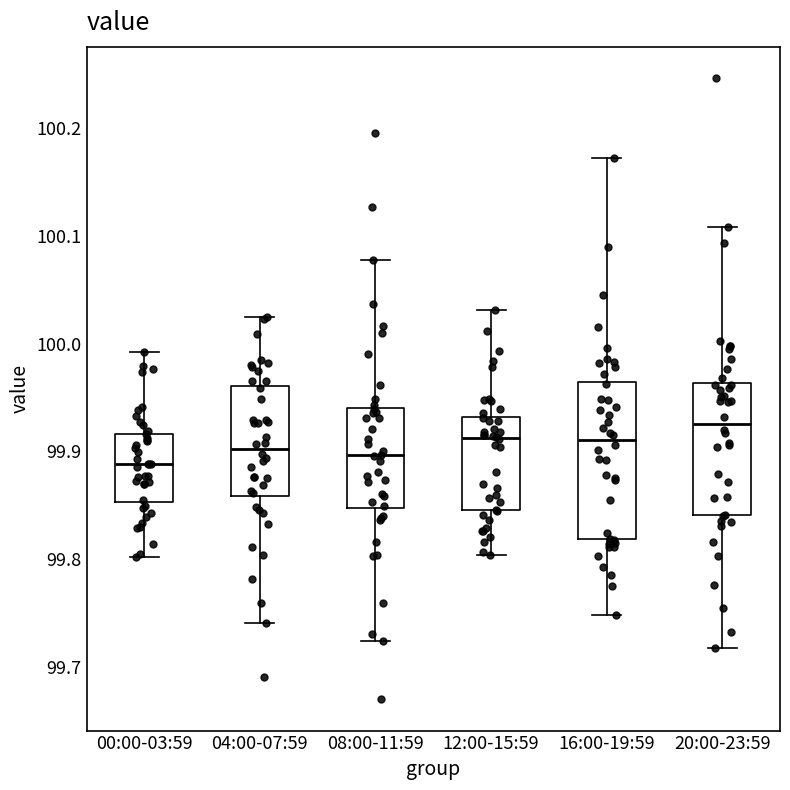

Which box's median line is the highest?

20:00-23:59